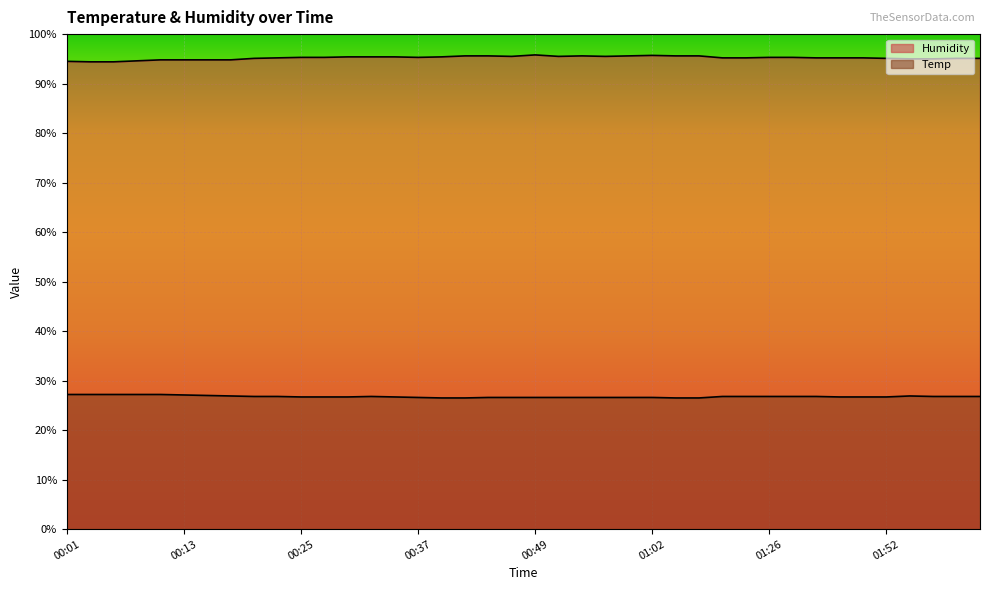

True or false: Humidity has a value of 41.2 at 00:25.

False